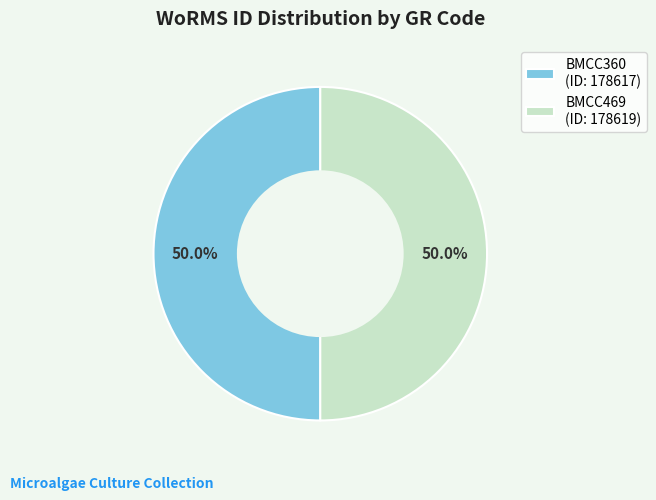

To the nearest percent, what is the average slice percentage?

50%